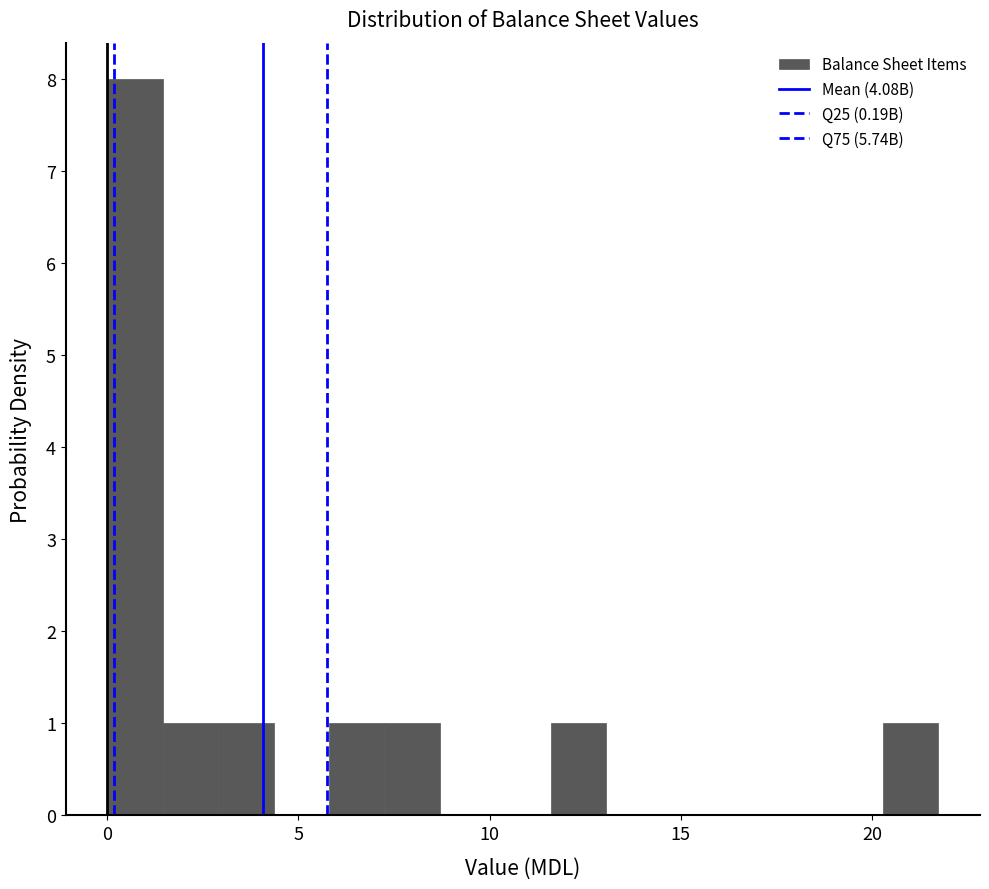

Around what value on the x-axis is the tallest bar? Give the approximate position of its centre, as read against the axis.

0.5